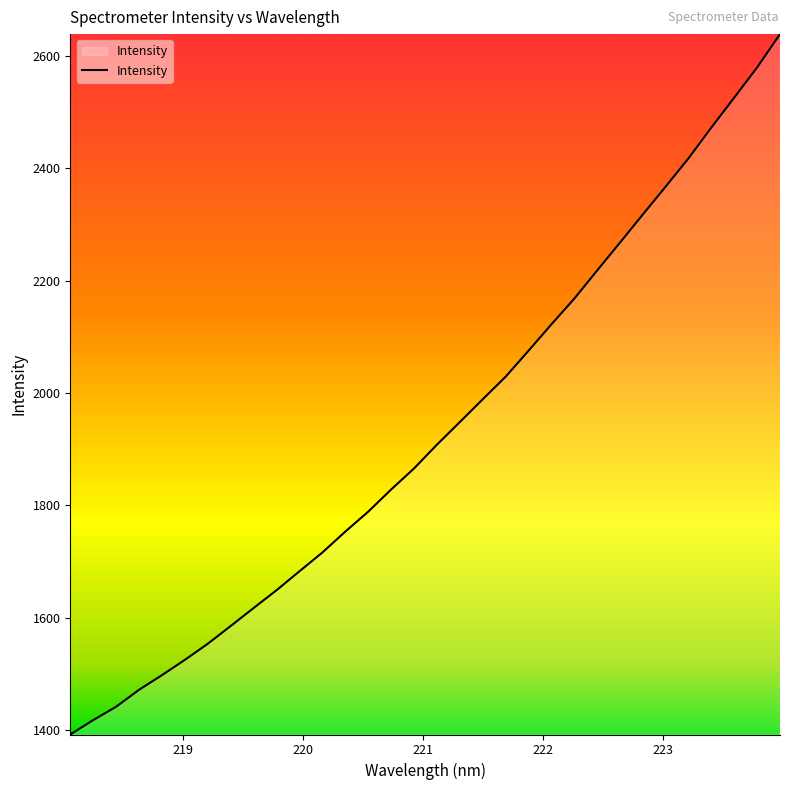

What is the difference between the second highest and minimum values?

1187.3